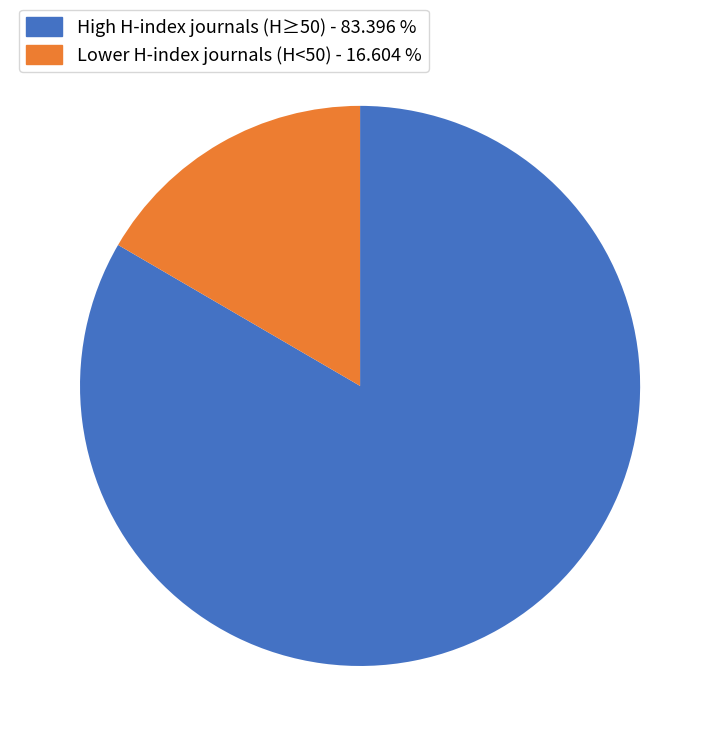

Does any single category account for the majority?

Yes